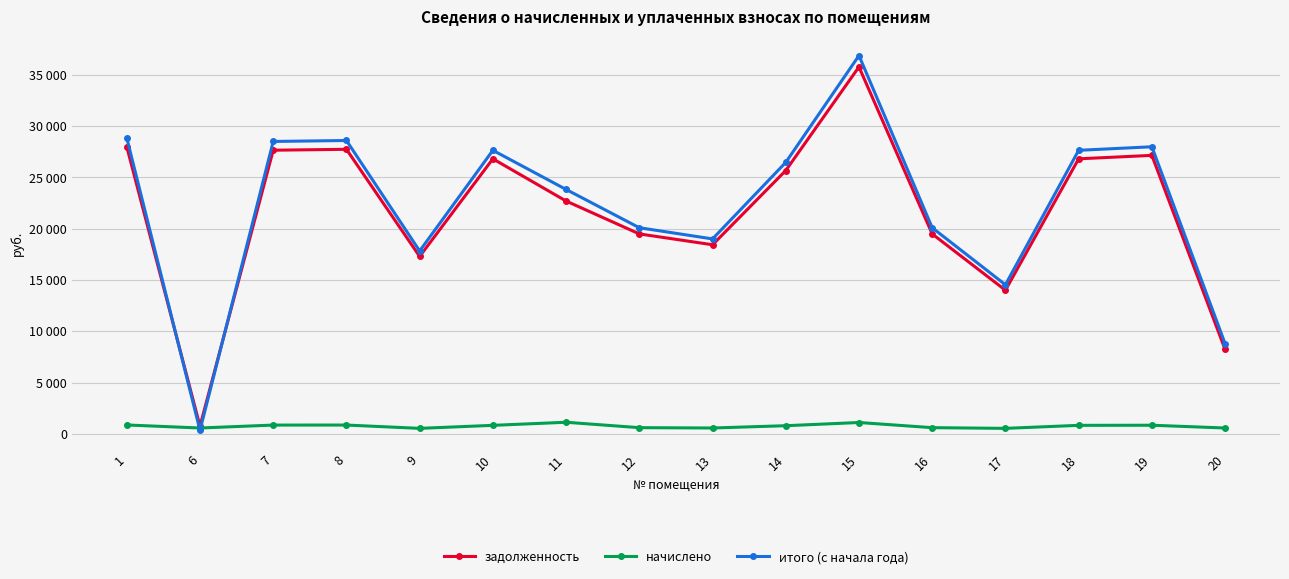

How many intersections are there between итого (с начала года) and задолженность?

2